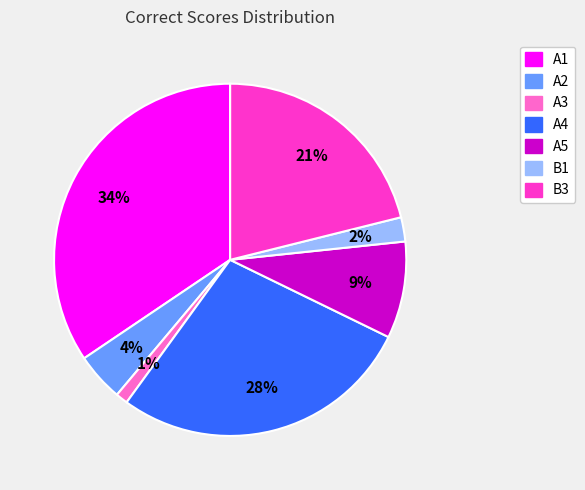

What is the smallest slice in the pie chart?

A3